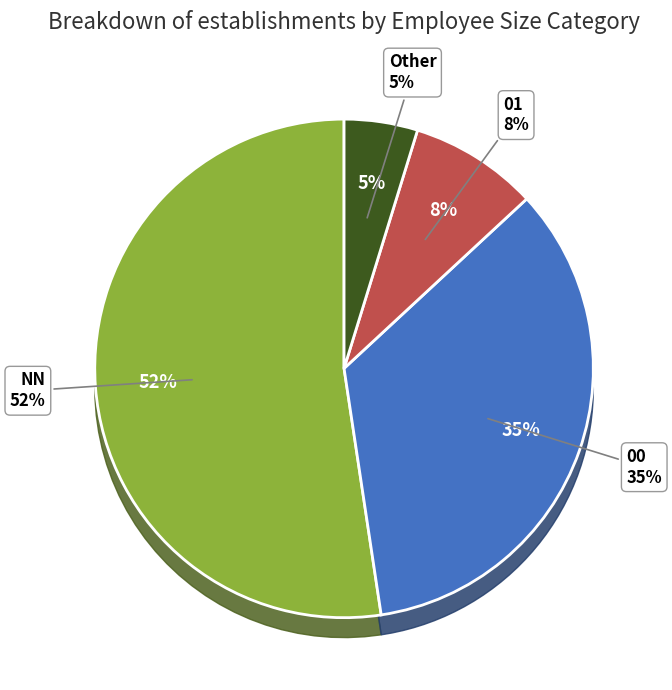

What is the smallest slice in the pie chart?

Other